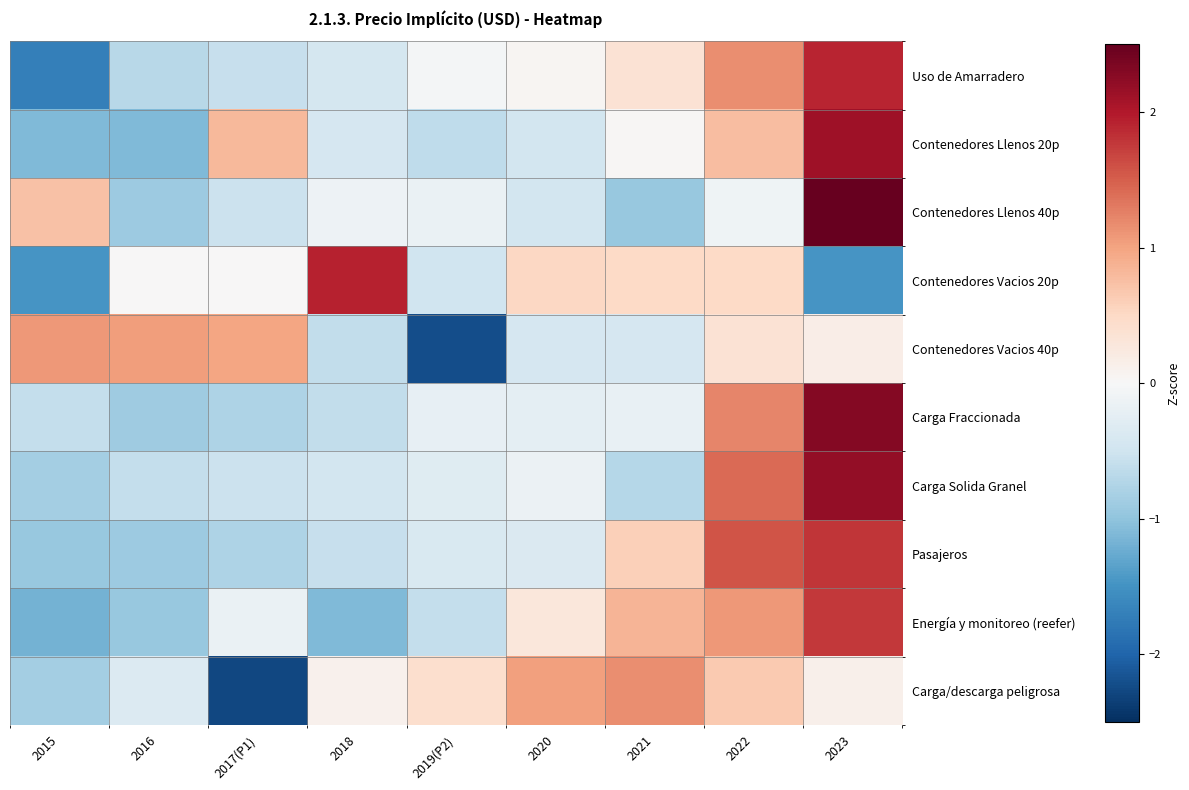

Between 2016 and 2021, which series saw the biggest shift?

Energía y monitoreo (reefer)